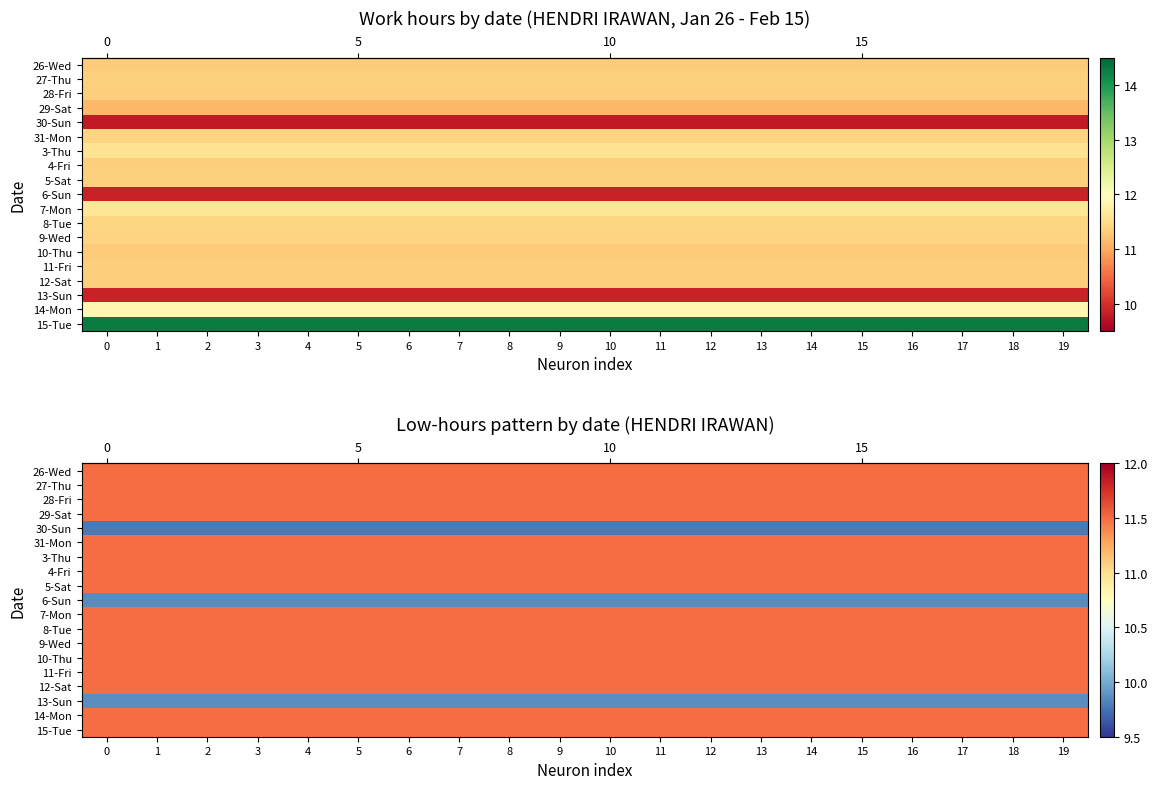

What is the difference between the highest and lowest values at 14?

1.7